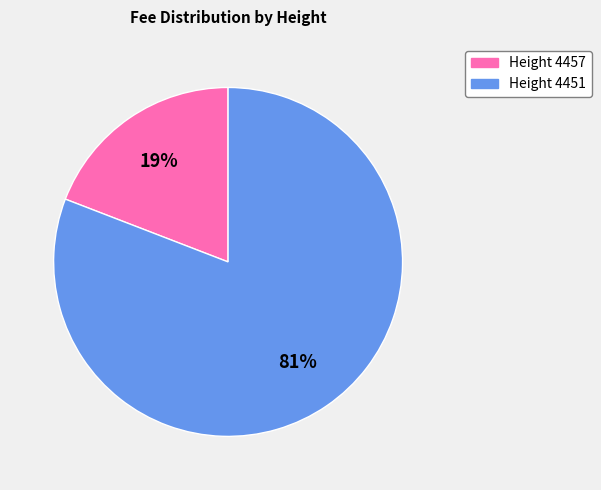

To the nearest percent, what is the average slice percentage?

50%